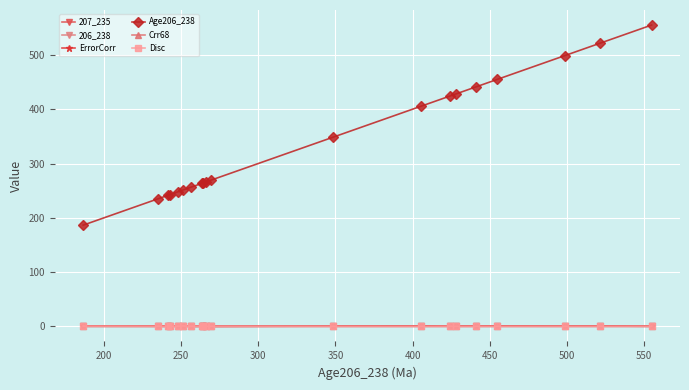

What are all the series names shown in the legend?

207_235, 206_238, ErrorCorr, Age206_238, Crr68, Disc